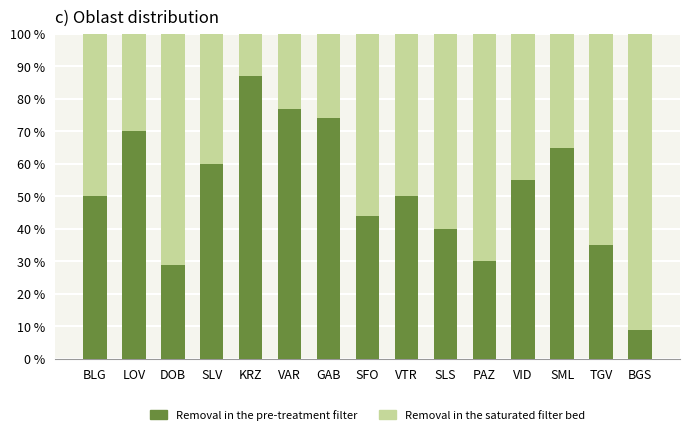

What is the total value across all series at SML?

100